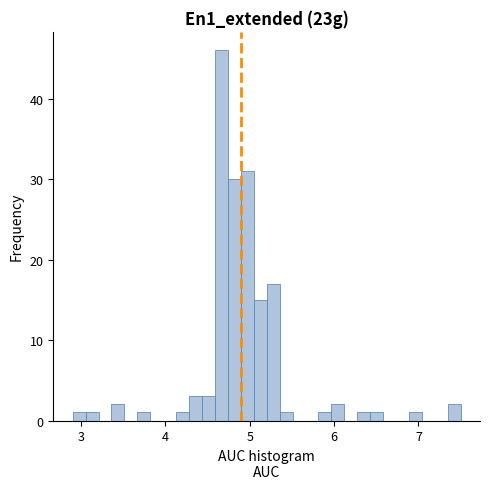

Read against the x-axis, roughly where is the centre of the tallest bar?

4.7